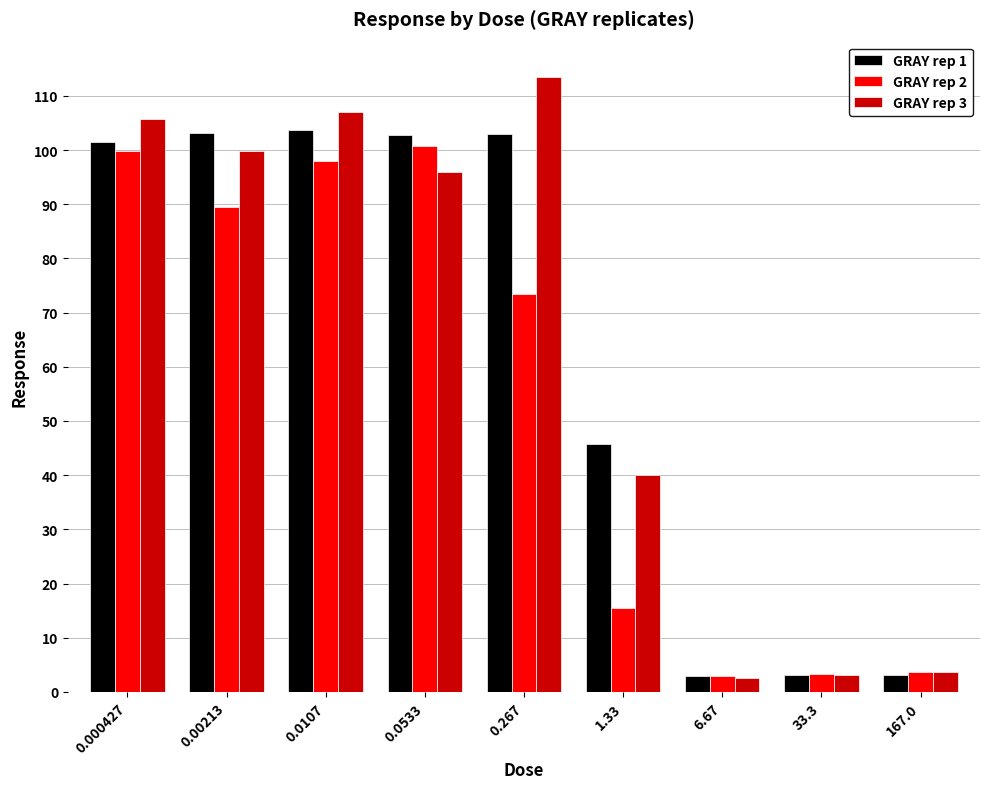

True or false: GRAY rep 3 has a value of 20.6 at 1.33.

False